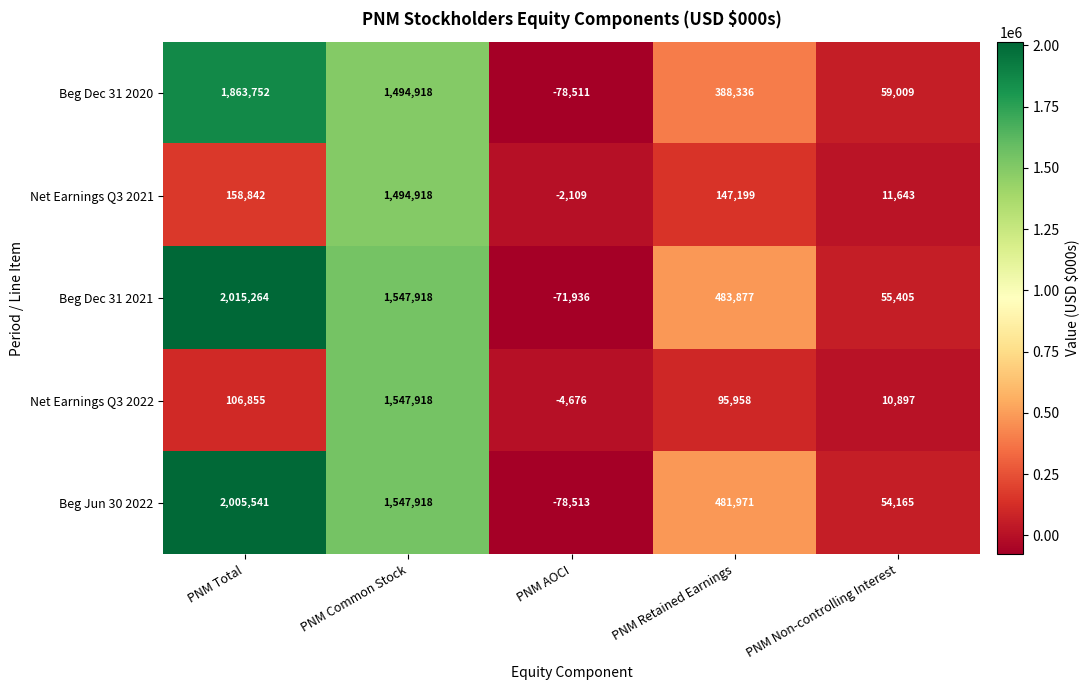

What is the difference between the maximum and minimum values in the Beg Dec 31 2021 series?

2087200